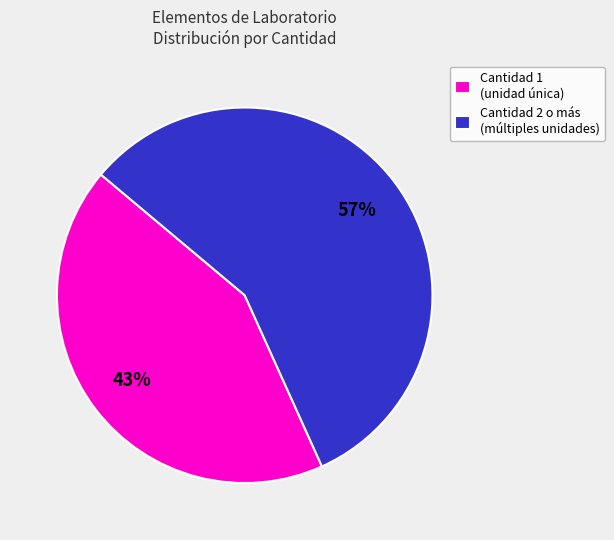

Do Cantidad 2 o más (múltiples unidades) and Cantidad 1 (unidad única) together represent more than half of the pie?

Yes